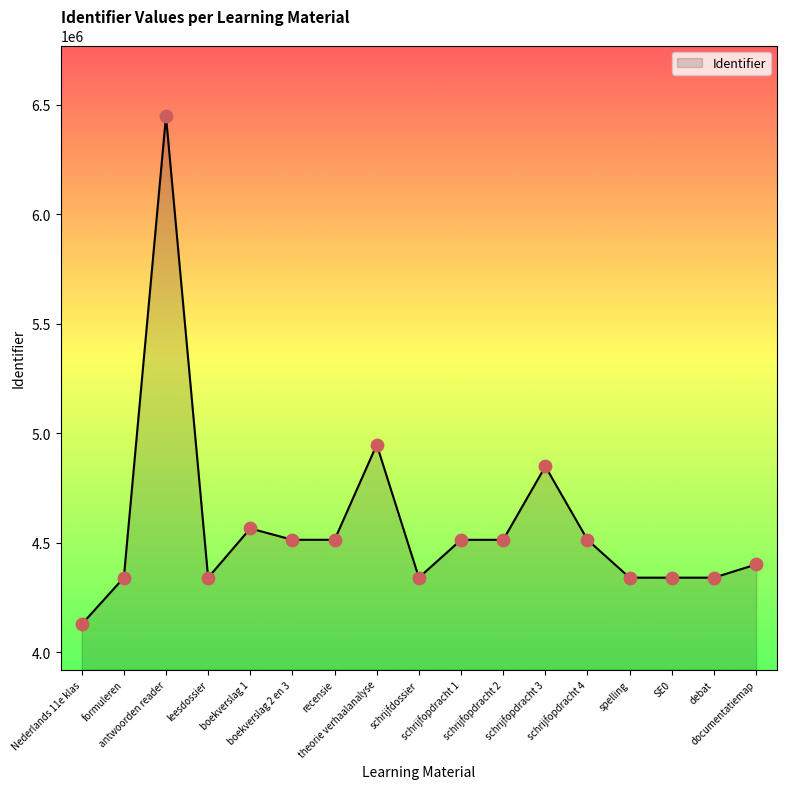

What is the ratio of the value at boekverslag 2 en 3 to the value at formuleren?

1.0